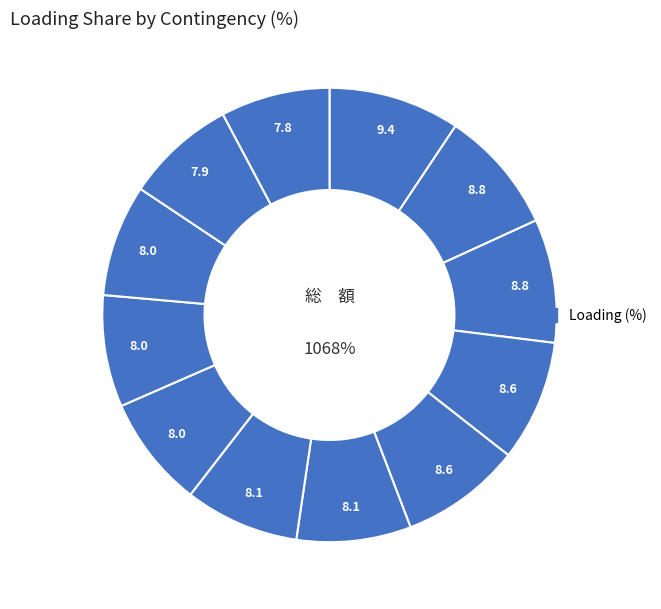

To the nearest percent, what is the difference between the largest and smallest slice percentages?

2%